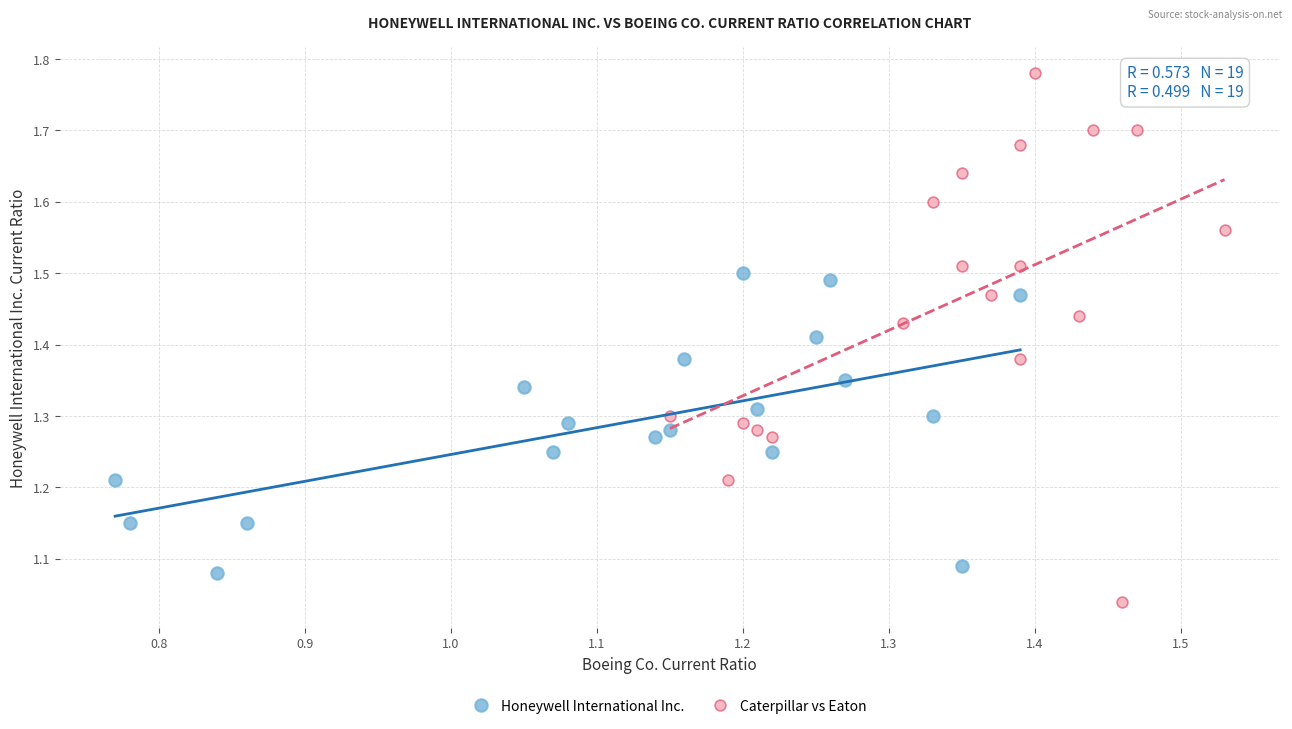

What are all the series names shown in the legend?

Honeywell International Inc., Caterpillar vs Eaton